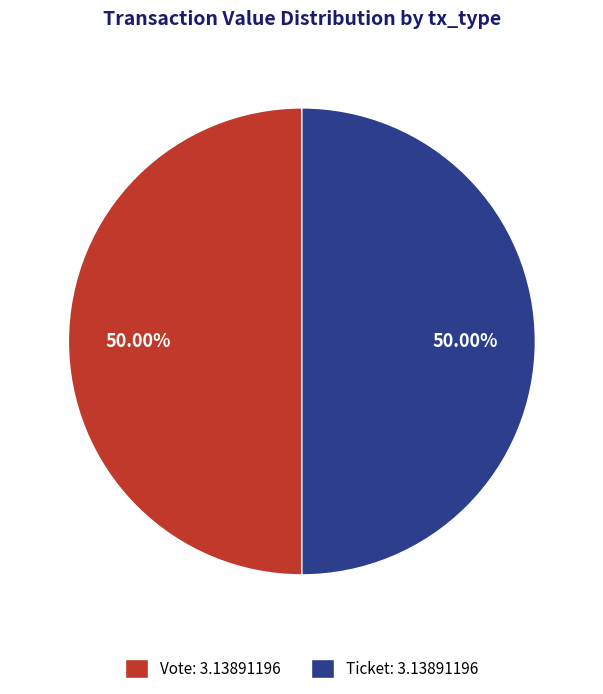

Is the sum of Vote: 3.13891196 and Ticket: 3.13891196 greater than half?

Yes